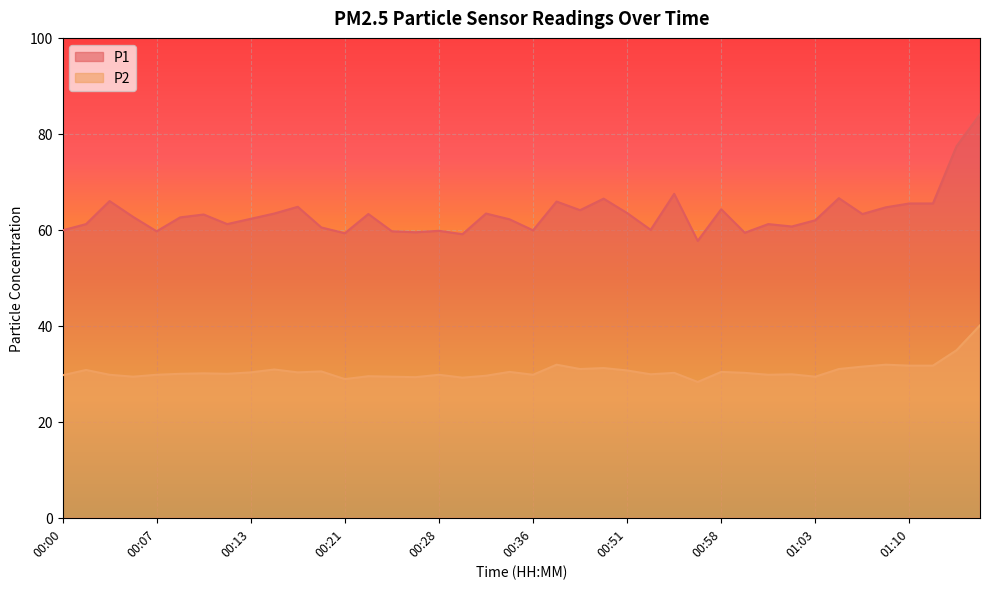

What is the value of the P1 point at the 19th from the left?

63.4